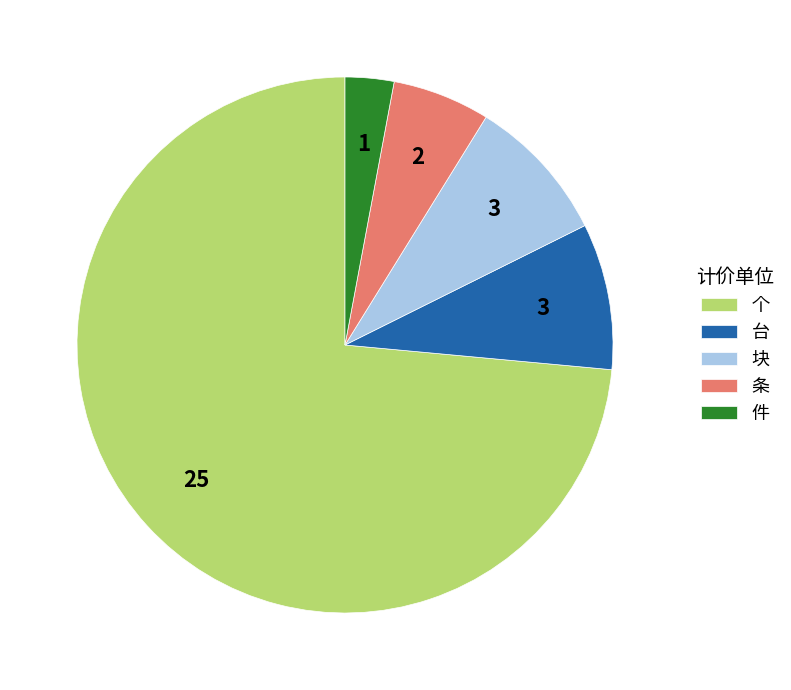

Does 个 account for over 50% of the chart?

Yes